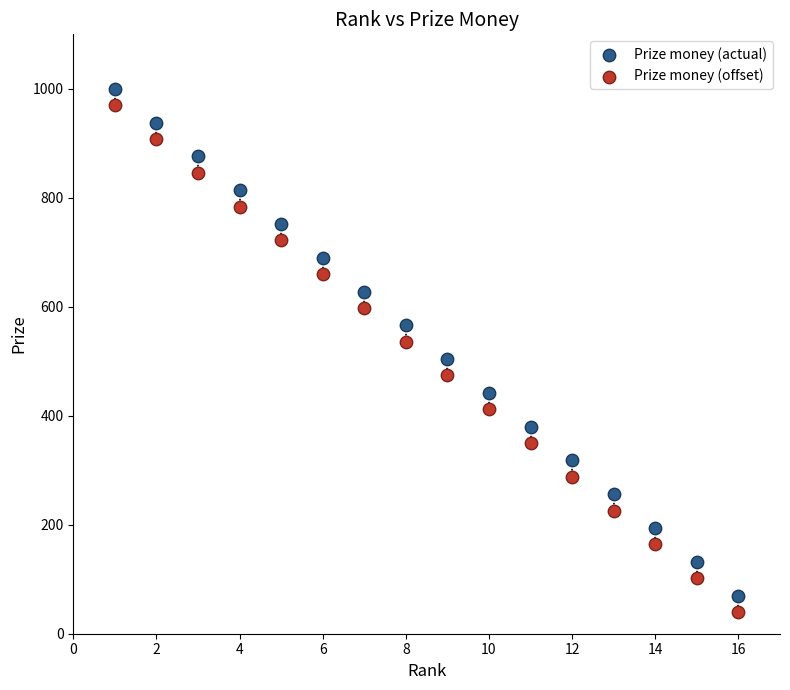

What are all the series names shown in the legend?

Prize money (actual), Prize money (offset)